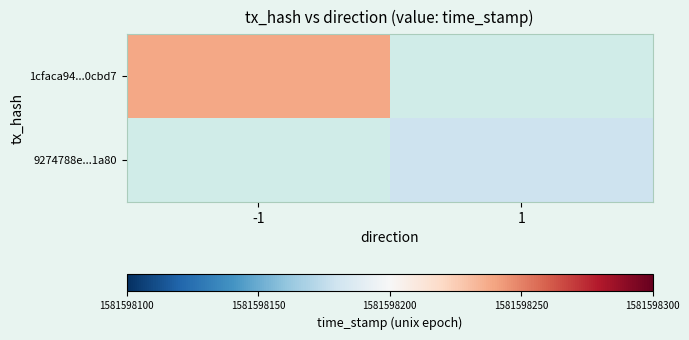

List the series in order of their overall mean, lowest first.

9274788e5654cffcc53c51fd22dad92a85d1a80, 1cfaca94b22aa31bb118384c0432c8027d0cbd7